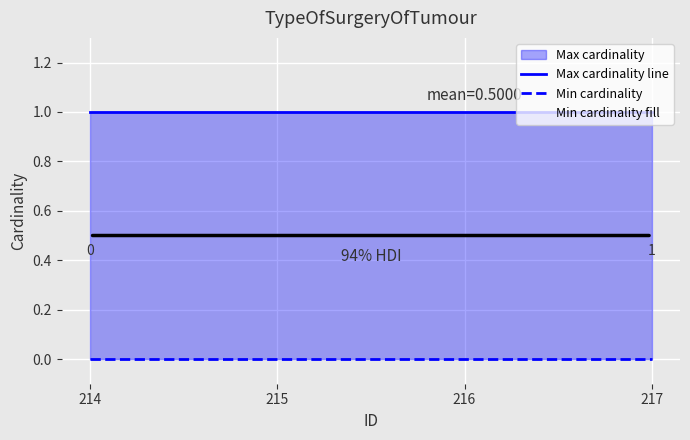

Reading left to right, extract all data points from this chart.

Max cardinality line: 1	1	1	1
Min cardinality: 0	0	0	0